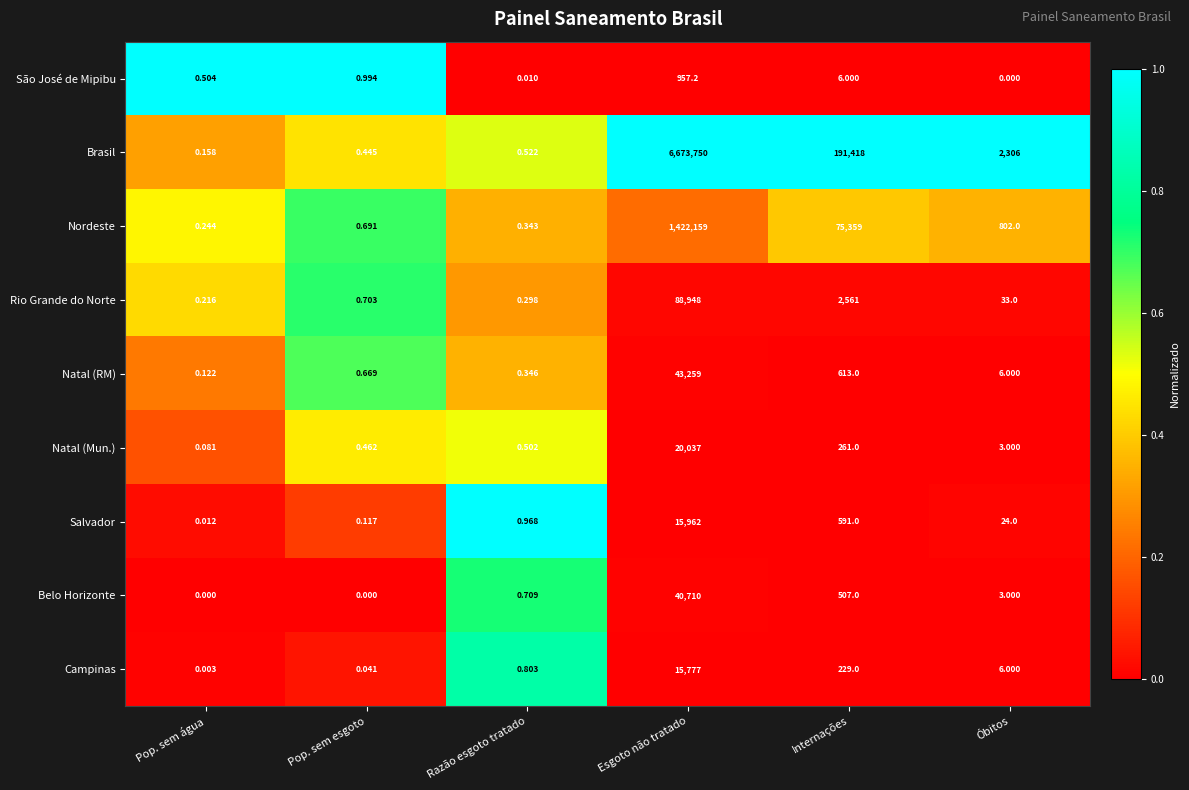

At Esgoto não tratado, list the series in order from smallest to largest.

São José de Mipibu, Campinas, Salvador, Natal (Mun.), Belo Horizonte, Natal (RM), Rio Grande do Norte, Nordeste, Brasil